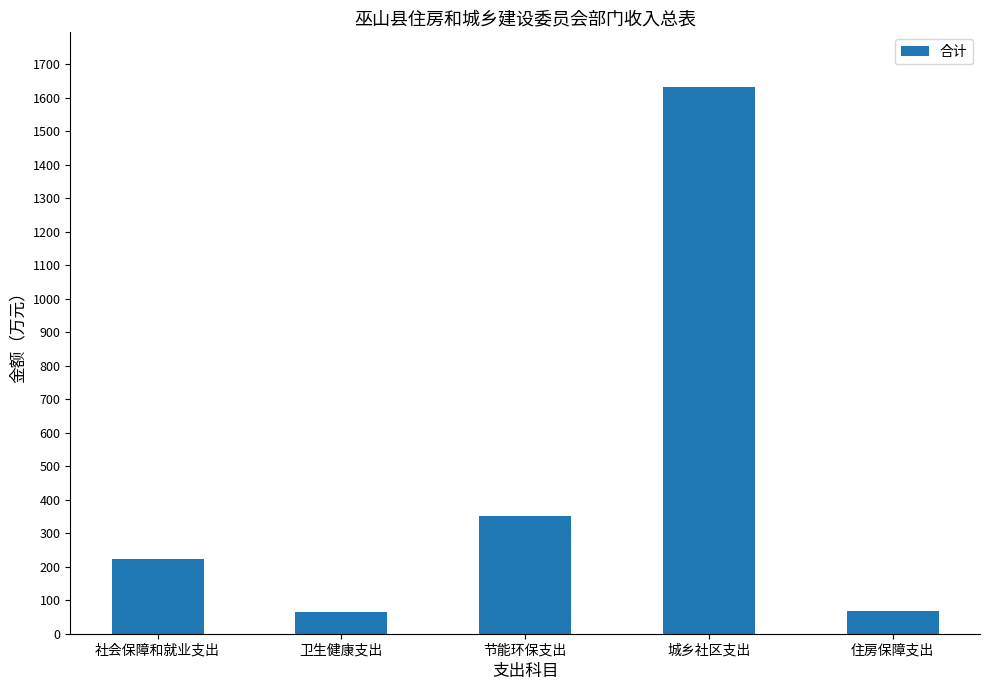

What is the label of the 2nd bar from the right?

城乡社区支出